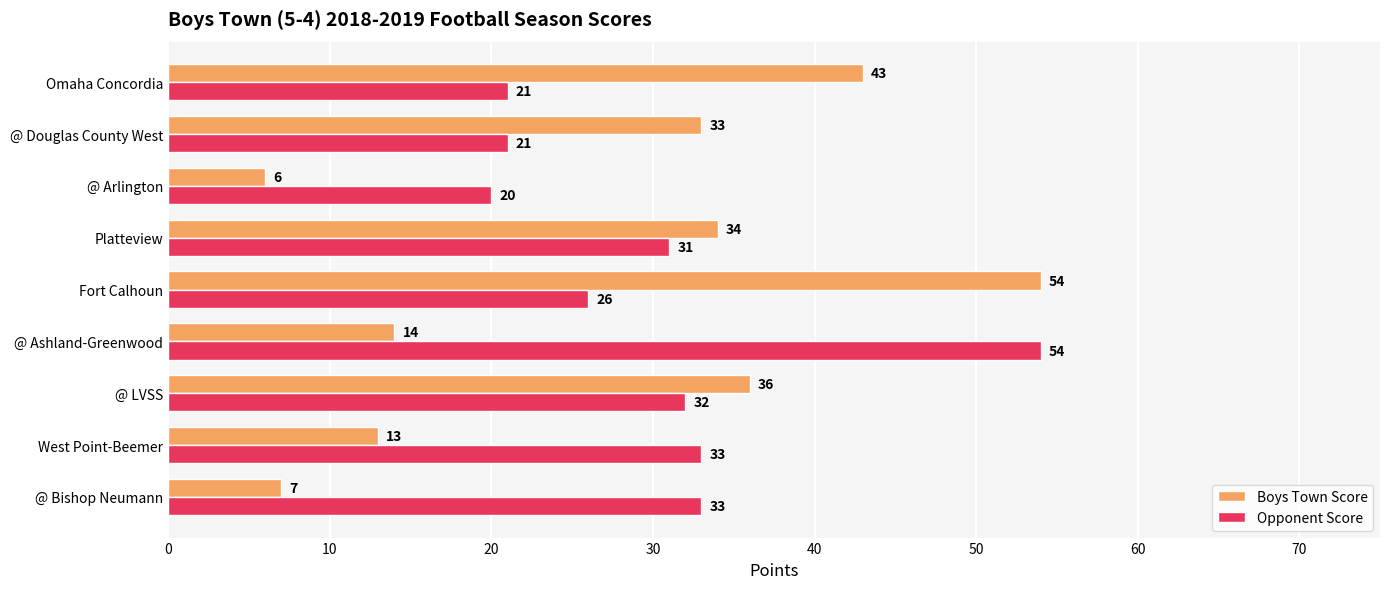

What is the difference between the maximum and minimum values in the Boys Town Score series?

48